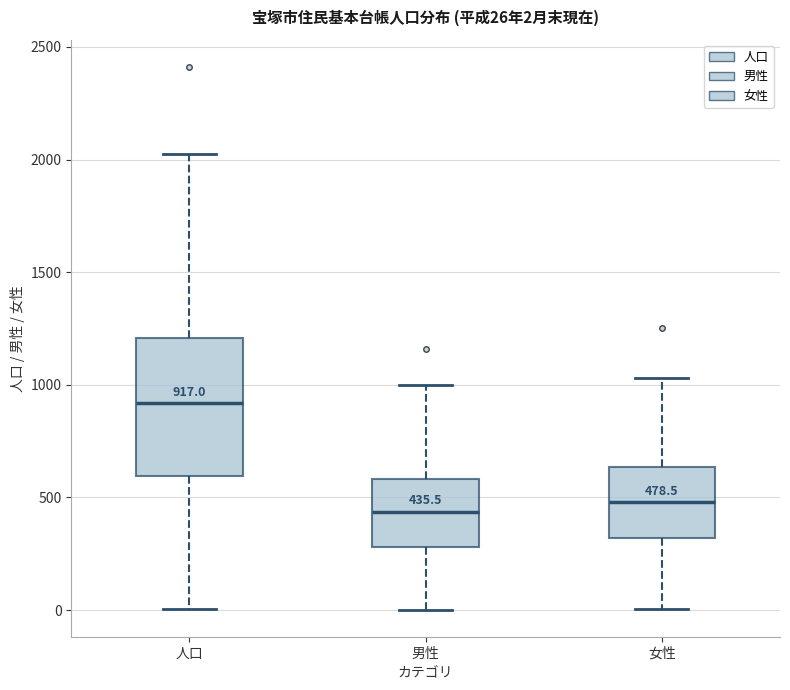

Which box is the tallest, from its lower edge to its upper edge?

人口